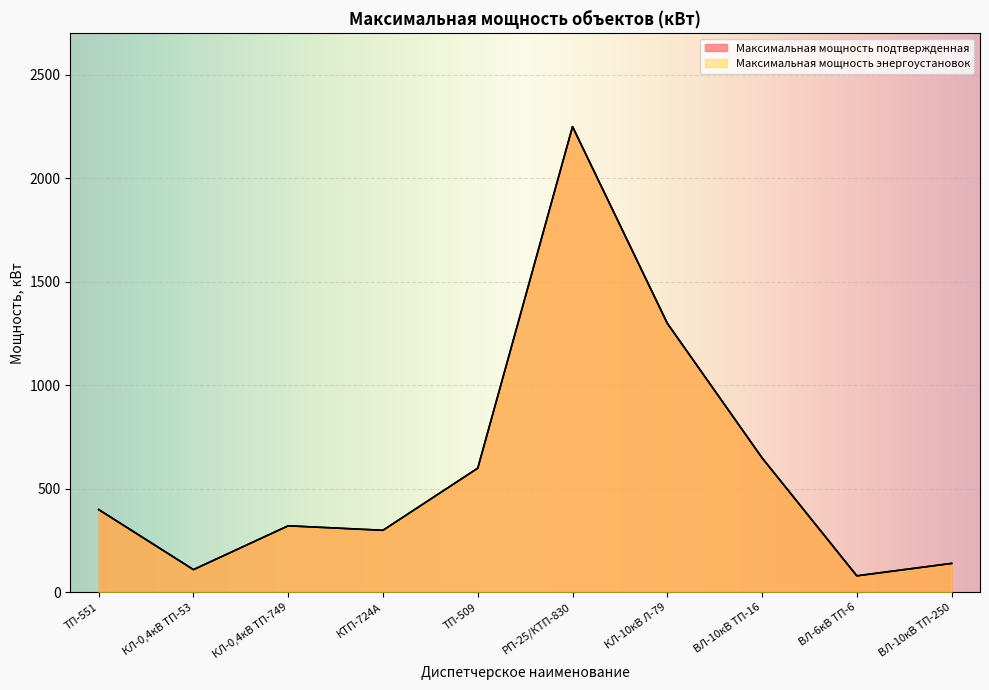

Which category has the highest value in the Максимальная мощность подтвержденная series?

РП-25/КТП-830